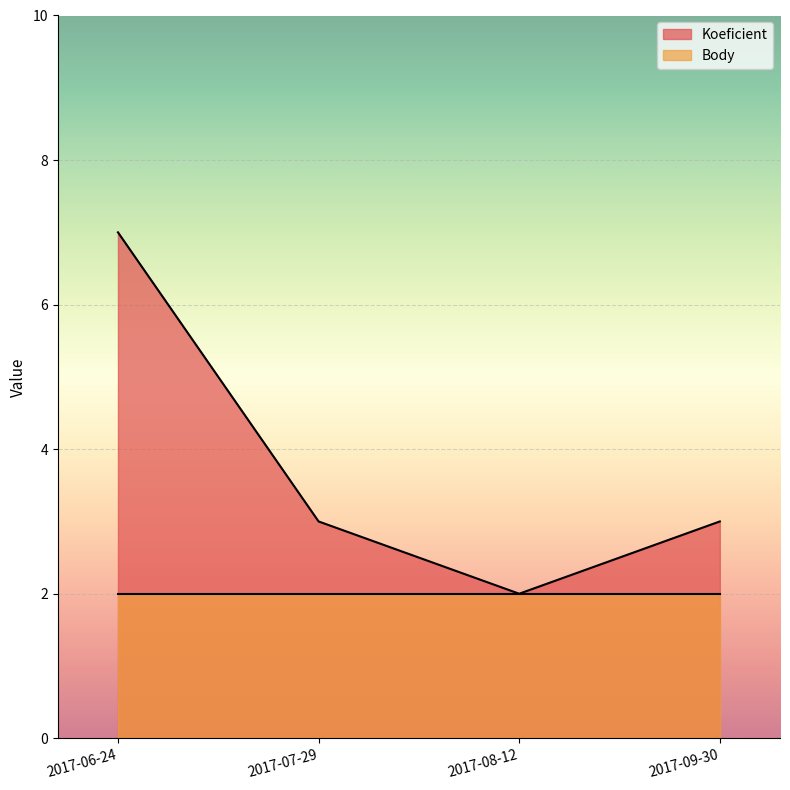

What is the maximum value shown in the chart?

7